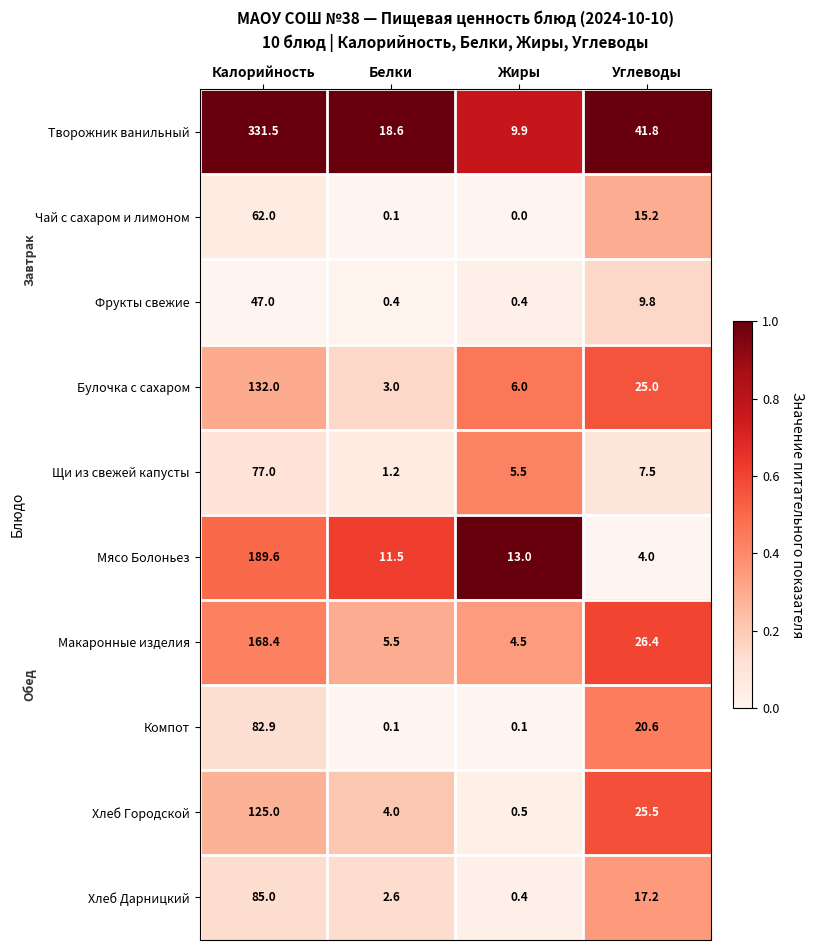

Which series has the widest spread of values?

Творожник ванильный